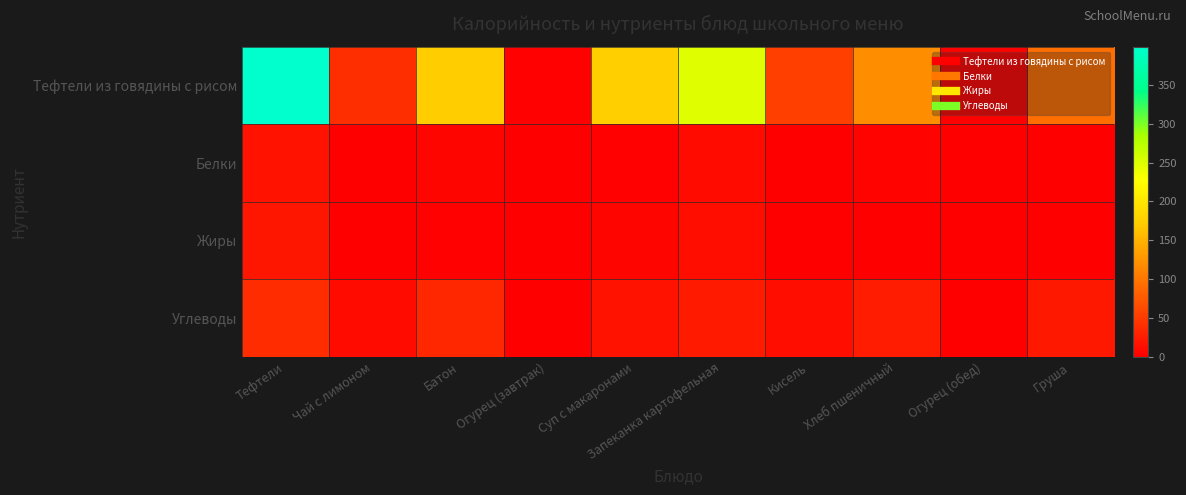

Reading left to right, extract all data points from this chart.

Тефтели из говядины с рисом: Тефтели=399	Чай с лимоном=40	Батон=173	Огурец (завтрак)=3	Суп с макаронами=175	Запеканка картофельная=249	Кисель=53	Хлеб пшеничный=119	Огурец (обед)=3	Груша=92
Белки: Тефтели=16	Чай с лимоном=0	Батон=5	Огурец (завтрак)=0	Суп с макаронами=2	Запеканка картофельная=10	Кисель=0	Хлеб пшеничный=4	Огурец (обед)=0	Груша=1
Жиры: Тефтели=20	Чай с лимоном=0	Батон=2	Огурец (завтрак)=0	Суп с макаронами=5	Запеканка картофельная=13	Кисель=0	Хлеб пшеничный=0	Огурец (обед)=0	Груша=1
Углеводы: Тефтели=38	Чай с лимоном=10	Батон=34	Огурец (завтрак)=1	Суп с макаронами=16	Запеканка картофельная=22	Кисель=14	Хлеб пшеничный=24	Огурец (обед)=1	Груша=21